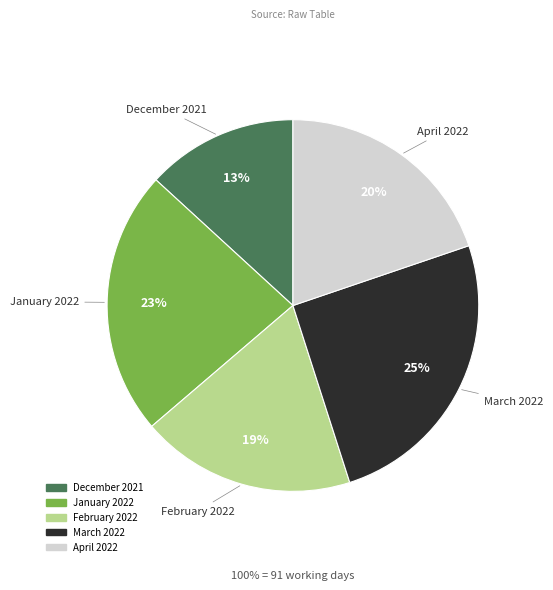

Approximately how many times larger is the value at April 2022 compared to March 2022?

0.8